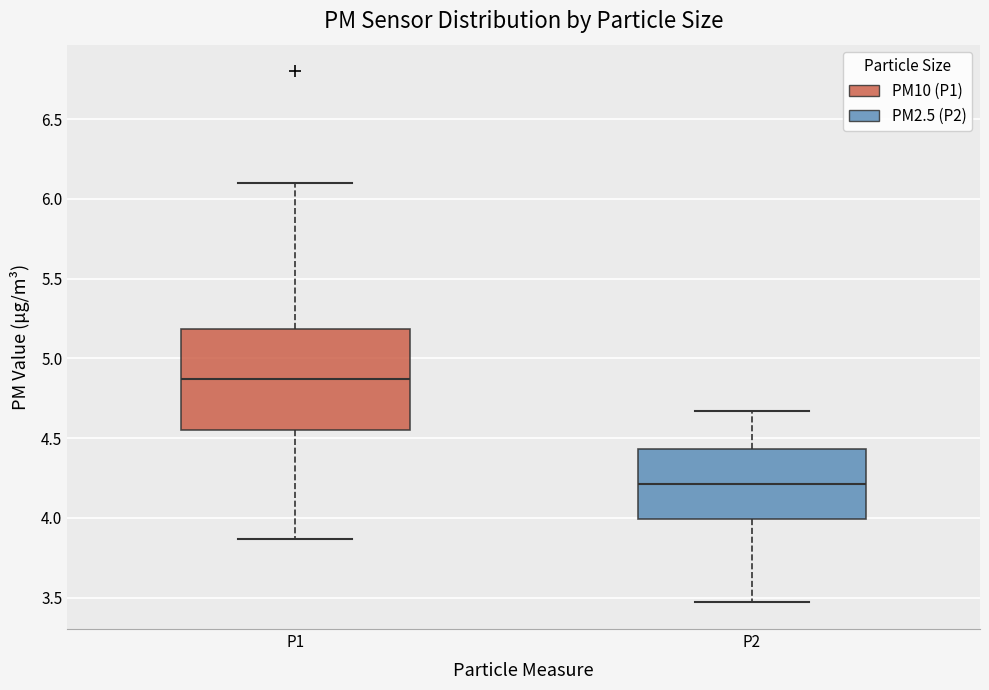

Reading left to right, read every box against the y-axis: the position of its median line, the range the box covers, and the ends of its whiskers. The values are not printed on the chart, so give them approximately, as read against the axis.

P1: median 4.85, box 4.55 to 5.20, whiskers 3.85 to 6.10
P2: median 4.20, box 4.00 to 4.45, whiskers 3.45 to 4.65